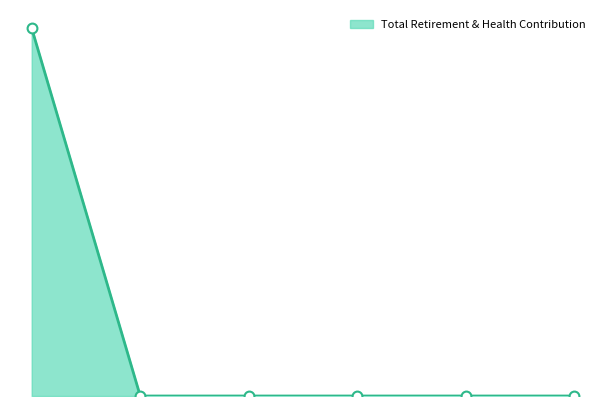

Is this an area chart (filled region under the line)?

Yes